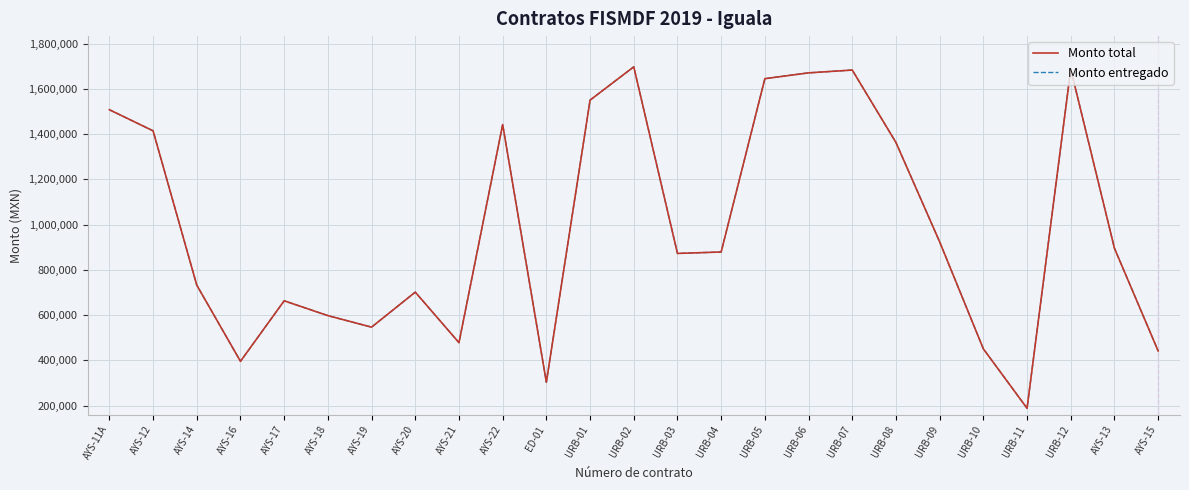

What is the maximum value shown in the chart?

1697545